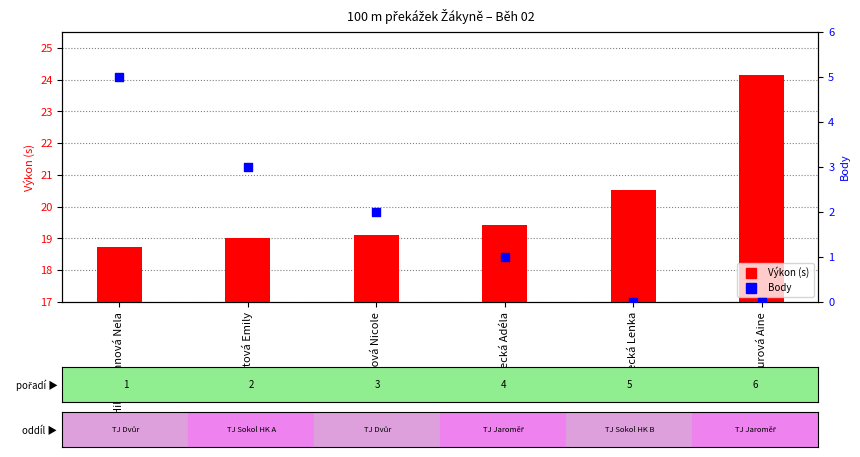

What are all the series names shown in the legend?

Výkon (s), Body